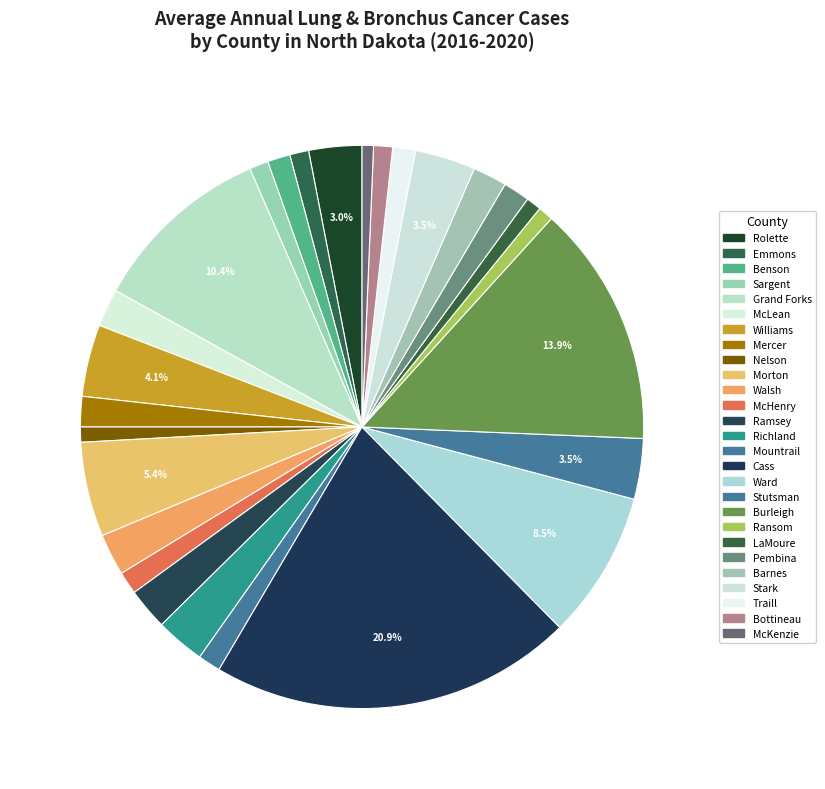

To the nearest percent, what is the difference between the Emmons and Grand Forks slice percentages?

9%